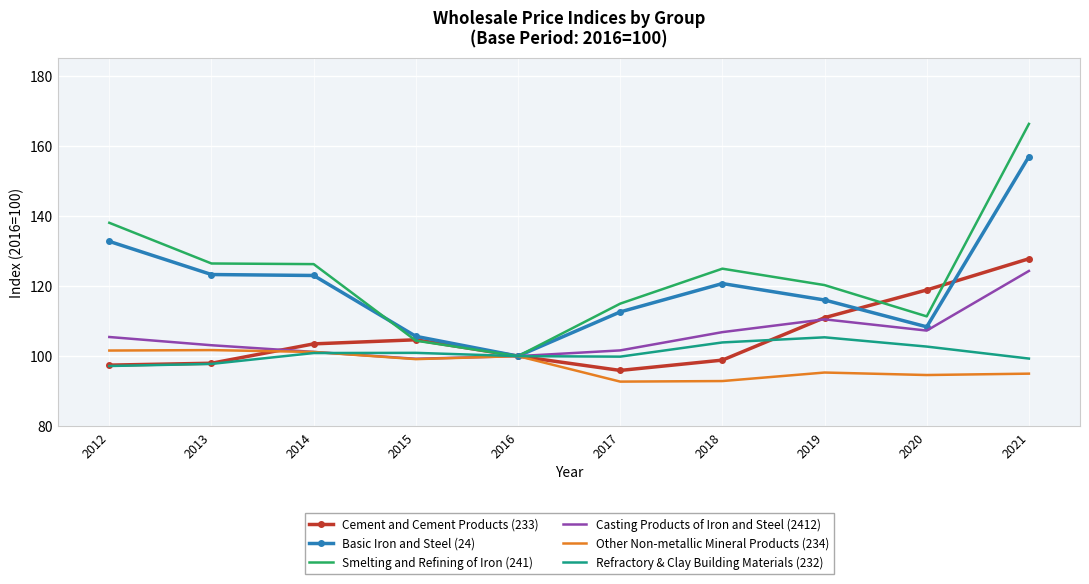

What is the difference between the Refractory & Clay Building Materials (232) values at 2019 and 2017?

5.5